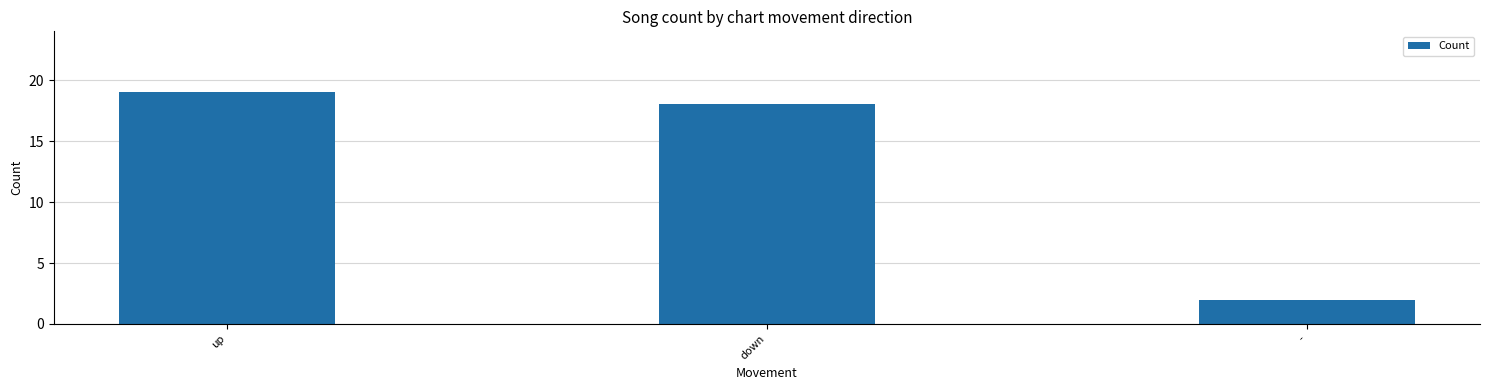

At which category does the chart reach its minimum across all series?

-